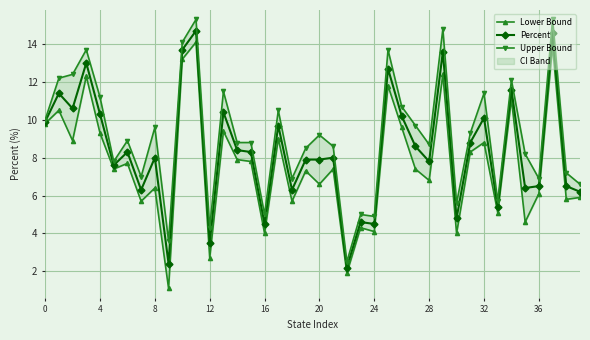

Rank the series at 28 from lowest to highest value.

Lower Bound, Percent, Upper Bound